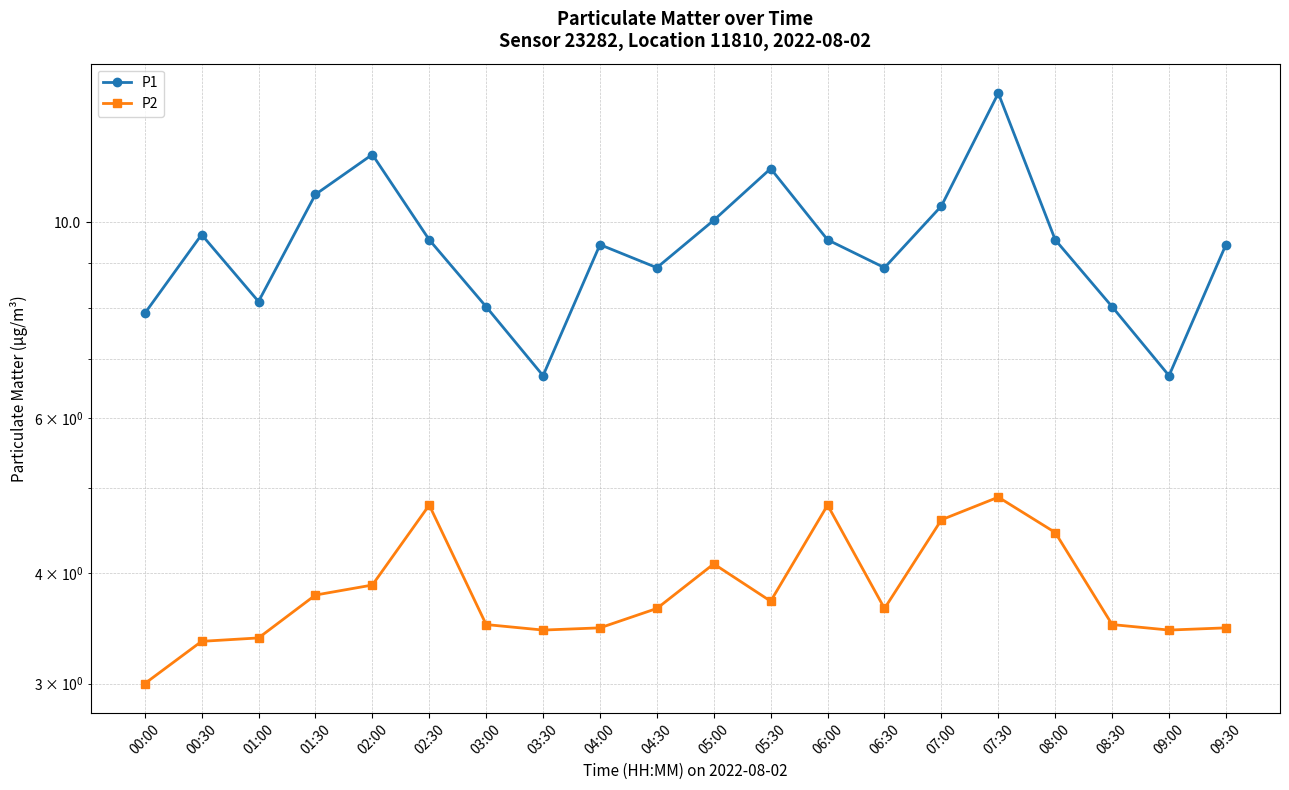

Which series has the widest spread of values?

P1